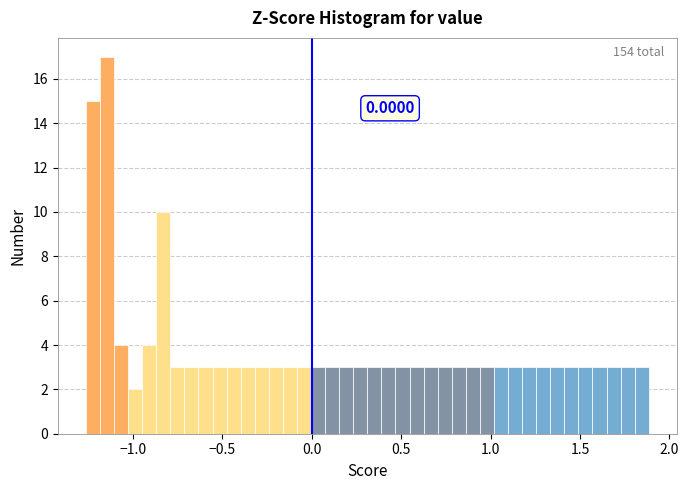

Read against the x-axis, roughly where is the centre of the tallest bar?

-1.15